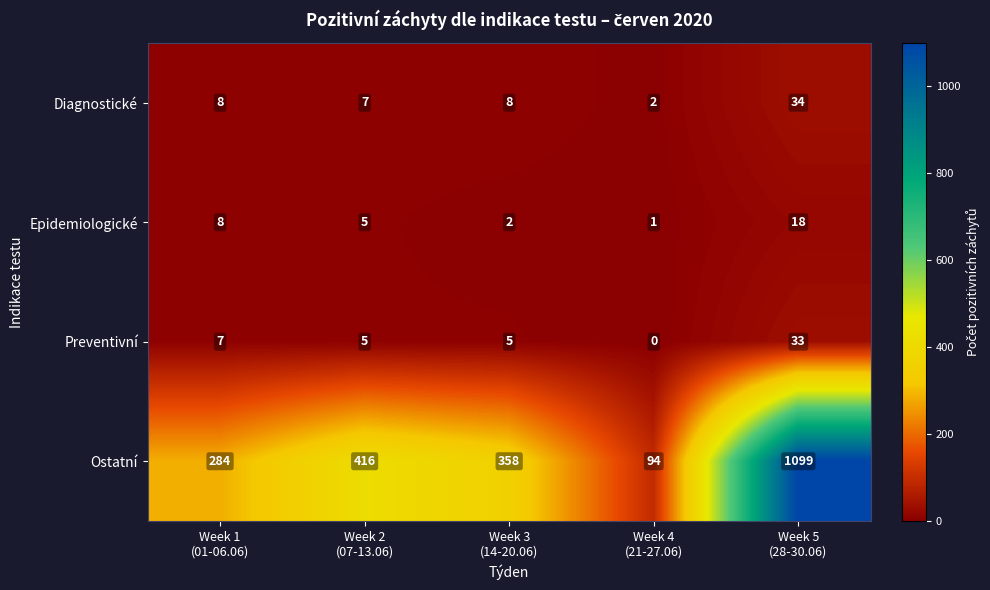

Rank the series by their maximum value, from highest to lowest.

Ostatní, Diagnostické, Preventivní, Epidemiologické